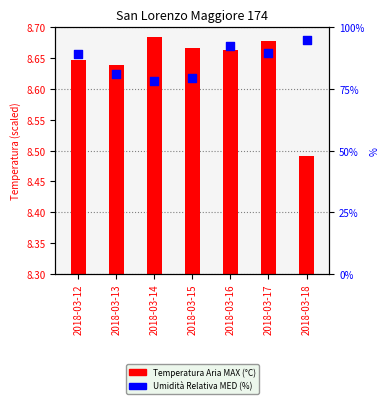

Which series contains the highest Y value?

Umidità Relativa MED (%)